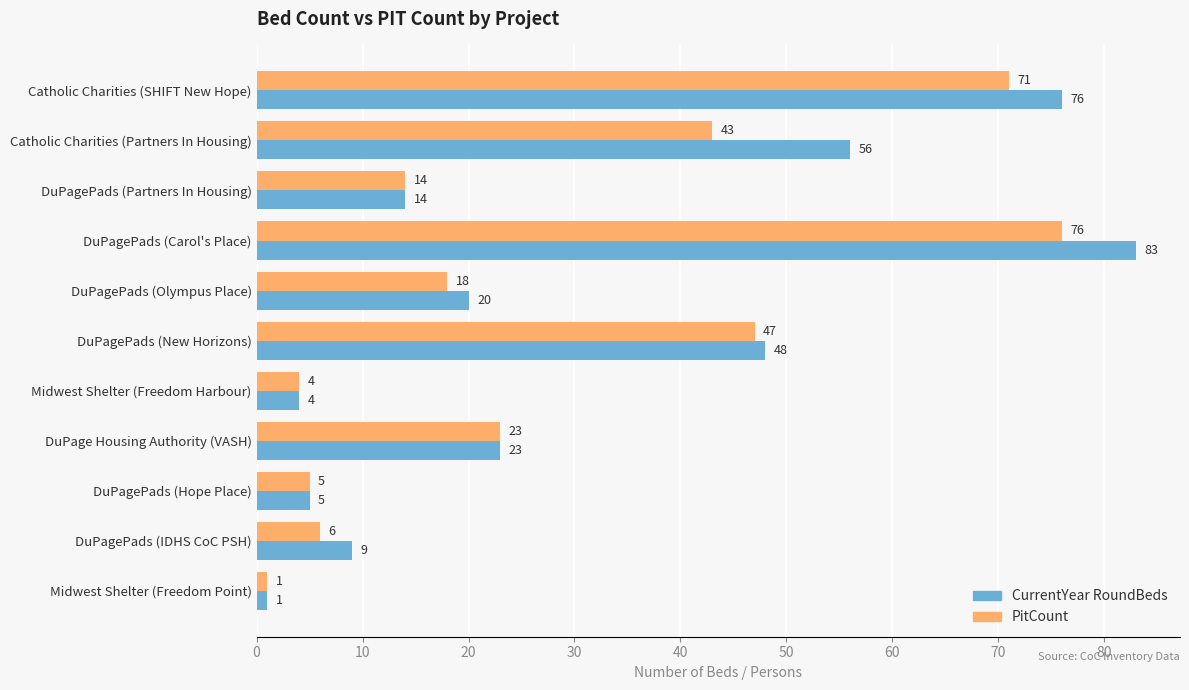

Rank the categories by PitCount value from highest to lowest.

DuPagePads (Carol's Place), Catholic Charities (SHIFT New Hope), DuPagePads (New Horizons), Catholic Charities (Partners In Housing), DuPage Housing Authority (VASH), DuPagePads (Olympus Place), DuPagePads (Partners In Housing), DuPagePads (IDHS CoC PSH), DuPagePads (Hope Place), Midwest Shelter (Freedom Harbour), Midwest Shelter (Freedom Point)